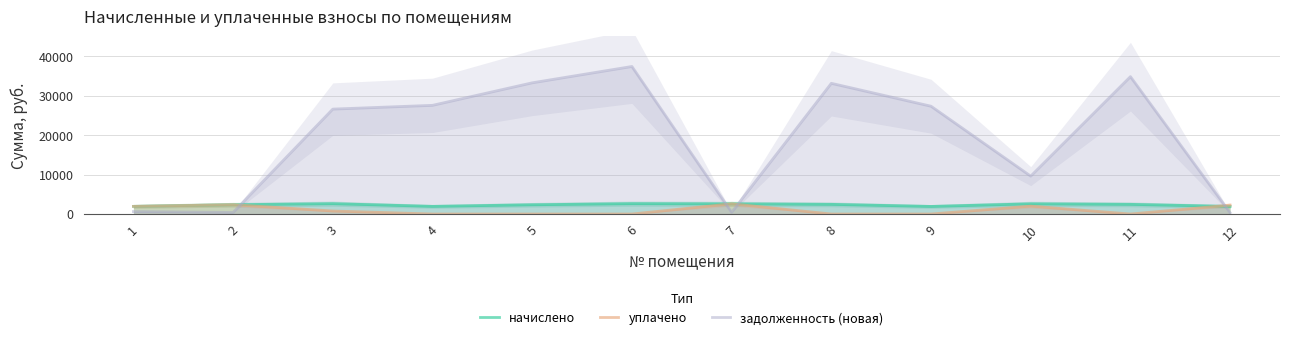

Does the chart display data point markers on the line(s)?

No